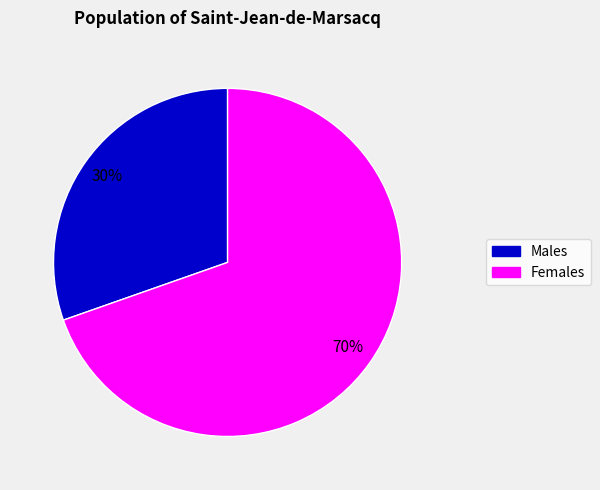

Is the sum of Females and Males greater than half?

Yes